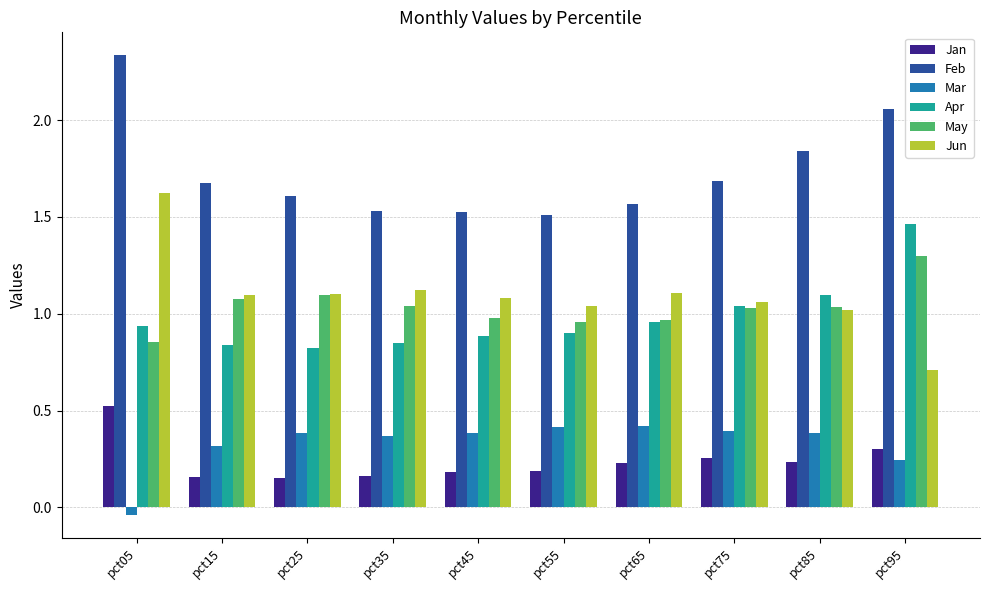

What is the sum of all May values?

10.3